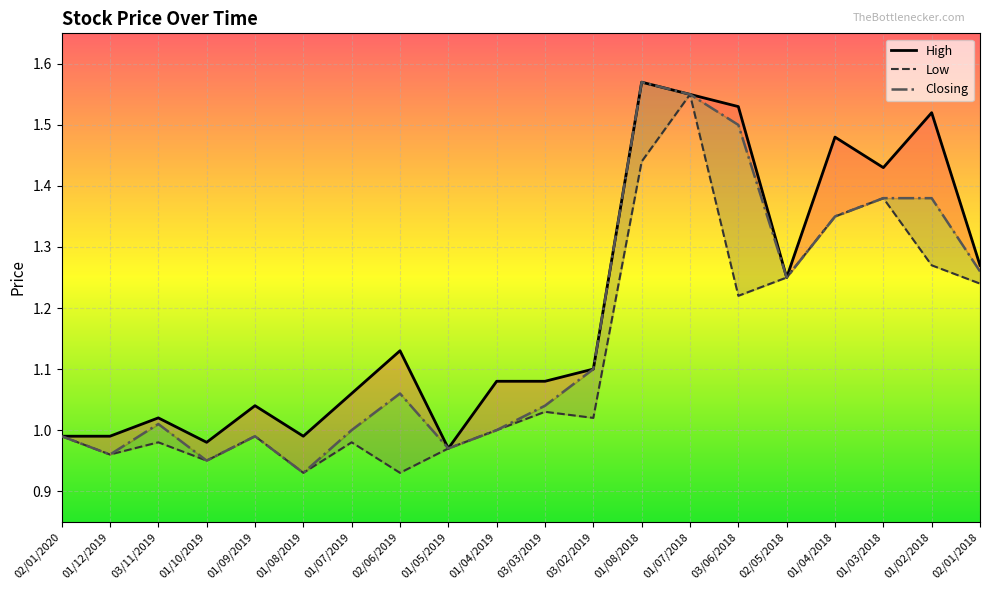

What is the label of the 8th point from the left?

02/06/2019